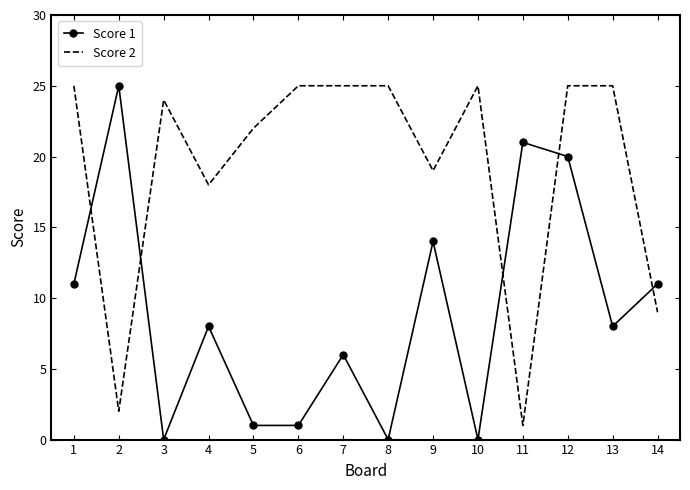

What is the average value of the Score 1 series?

9